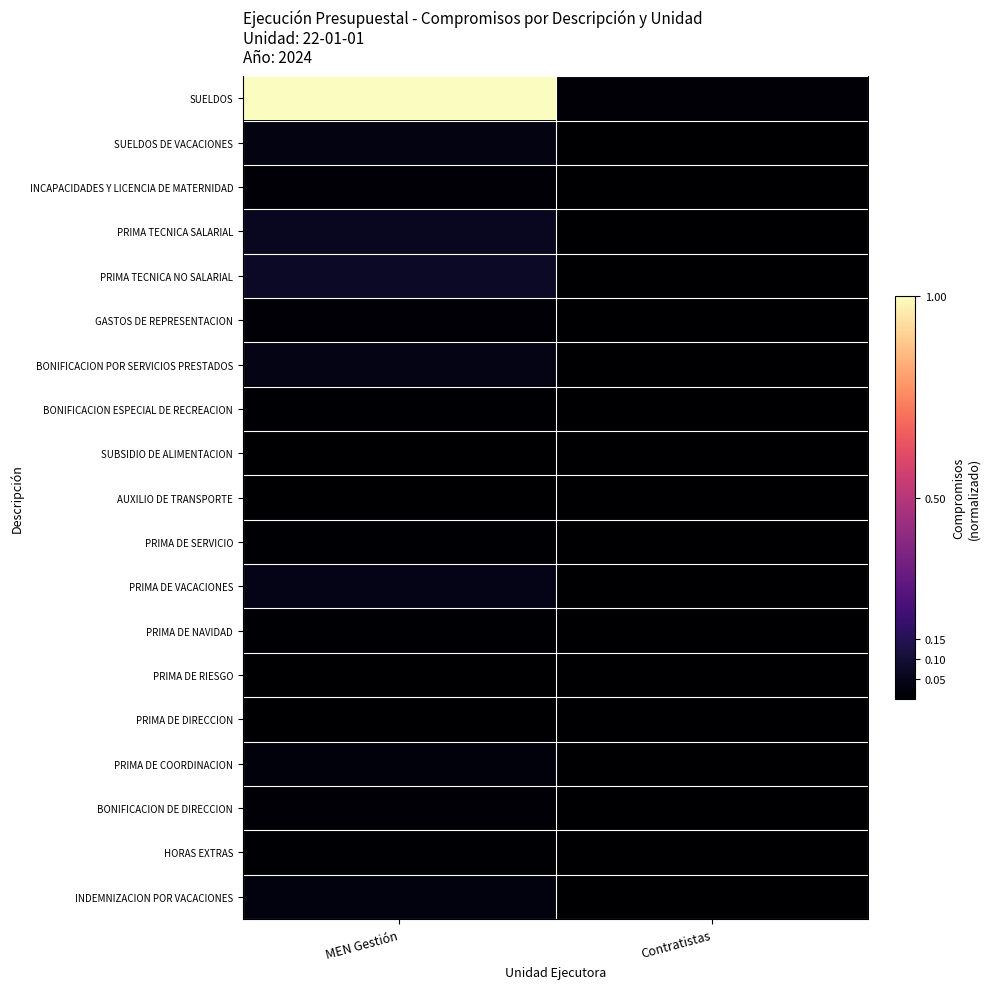

Between MEN Gestión and Contratistas, which series saw the biggest shift?

SUELDOS